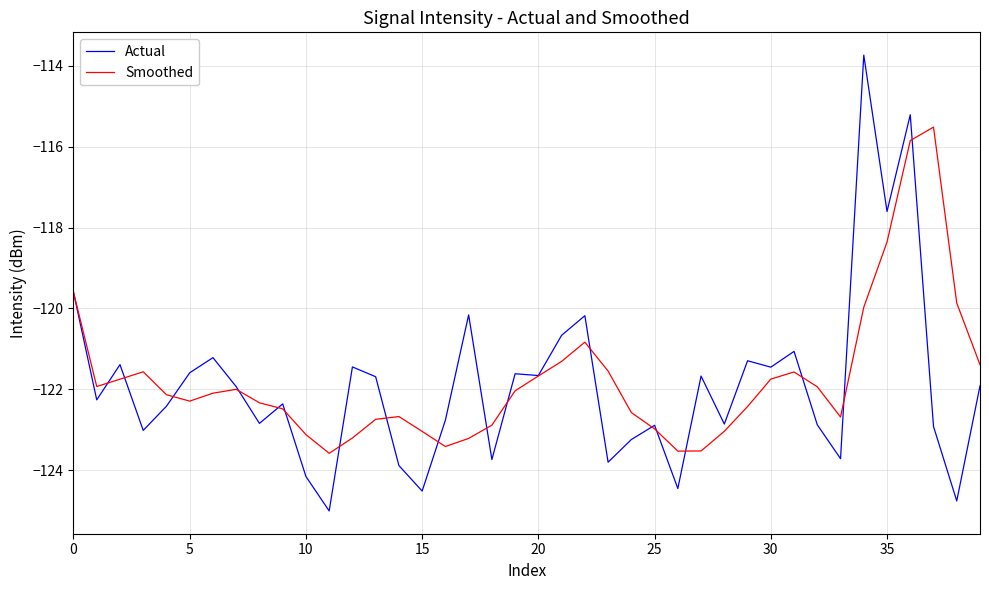

Rank the series by their maximum value, from highest to lowest.

Actual, Smoothed